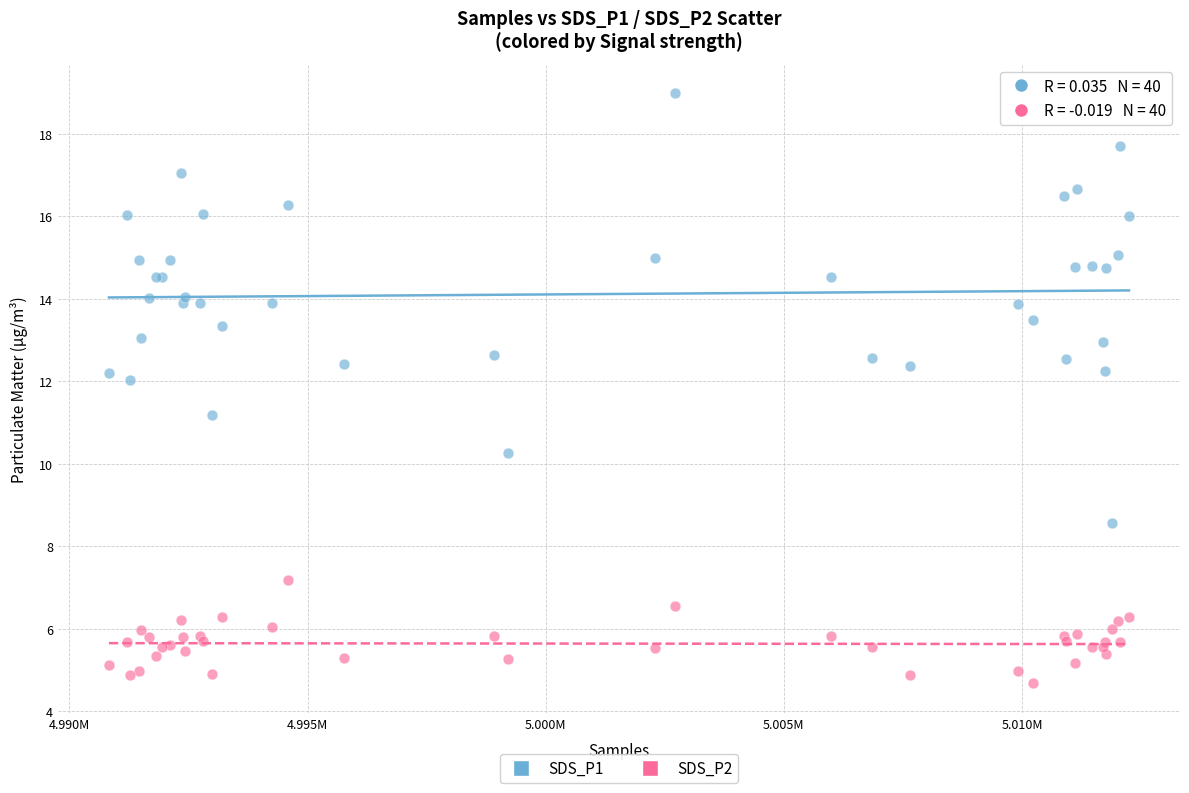

Which series has the largest Y range (max minus min)?

SDS_P1